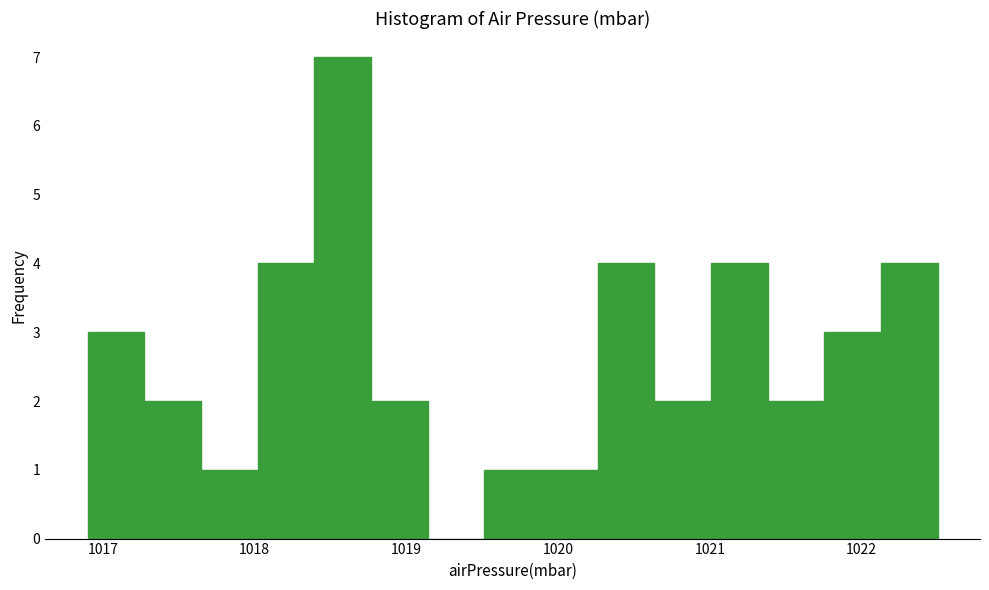

Around what value on the x-axis is the tallest bar? Give the approximate position of its centre, as read against the axis.

1018.6